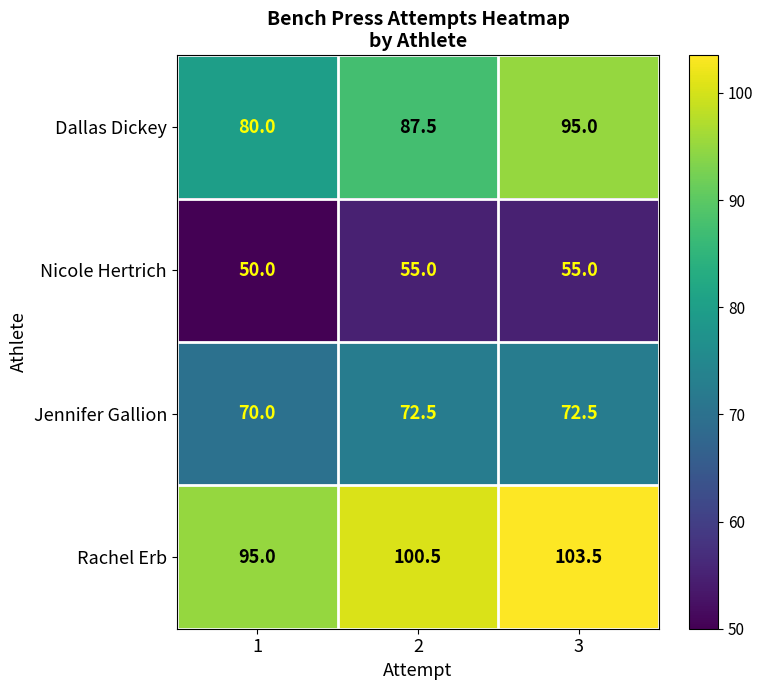

How many data points in Jennifer Gallion are less than 72?

1